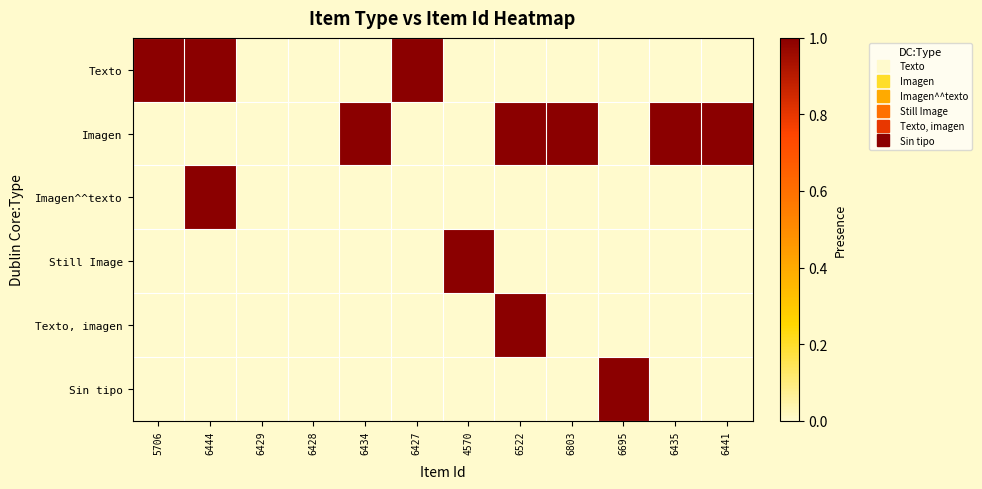

What is the difference between the highest and lowest values at 6427?

1